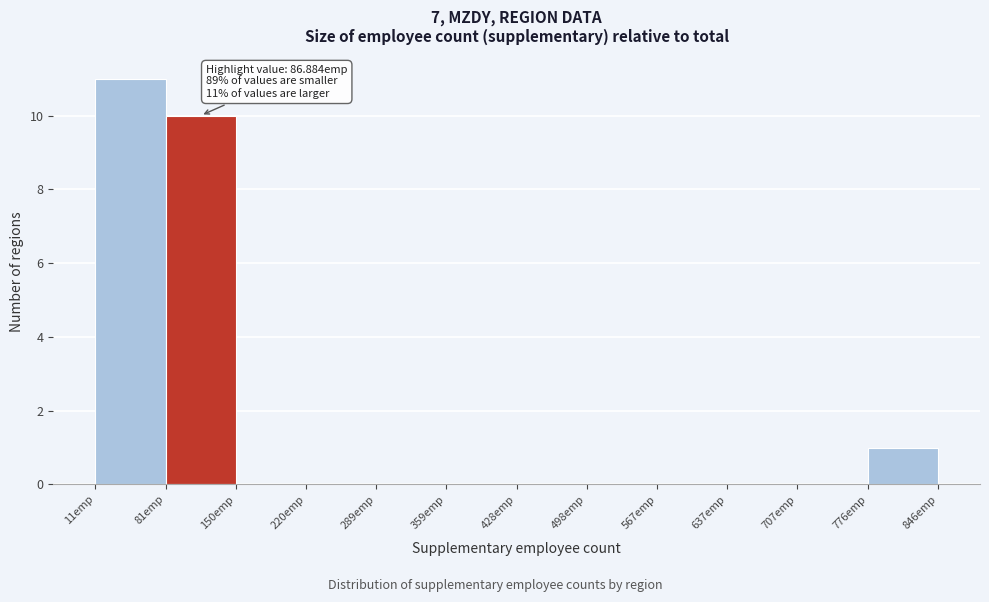

Over which range of the x-axis is the bar tallest?

10 to 80